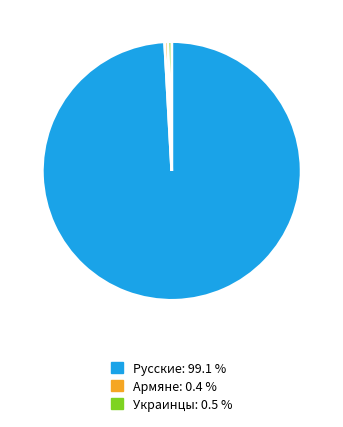

Is Армяне the majority of the pie?

No